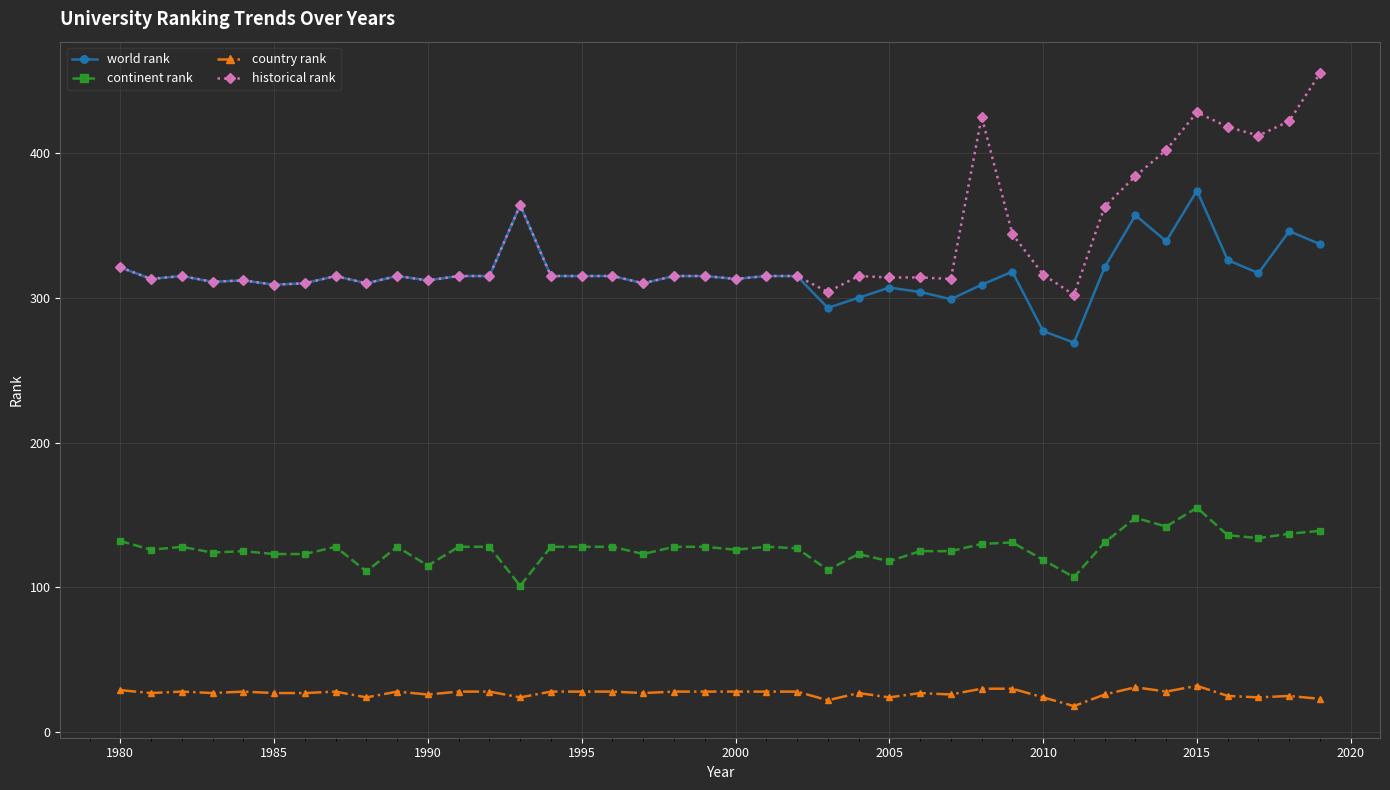

List the series in order of their peak value, highest first.

historical rank, world rank, continent rank, country rank